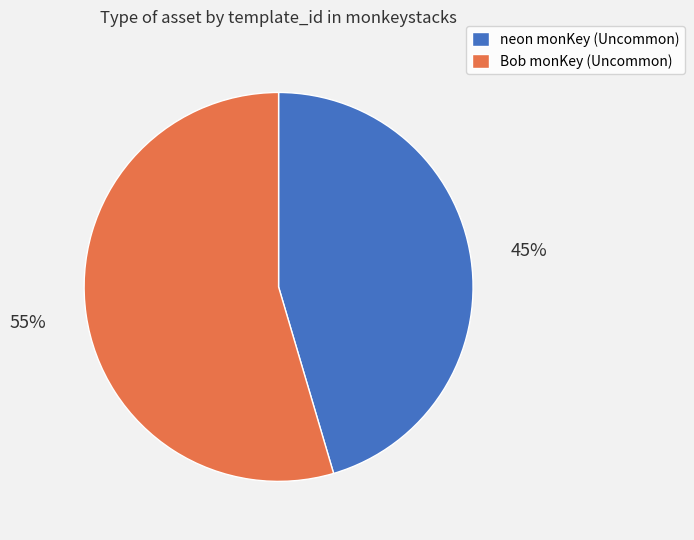

What percentage is the Bob monKey (Uncommon) slice, to the nearest percent?

55%